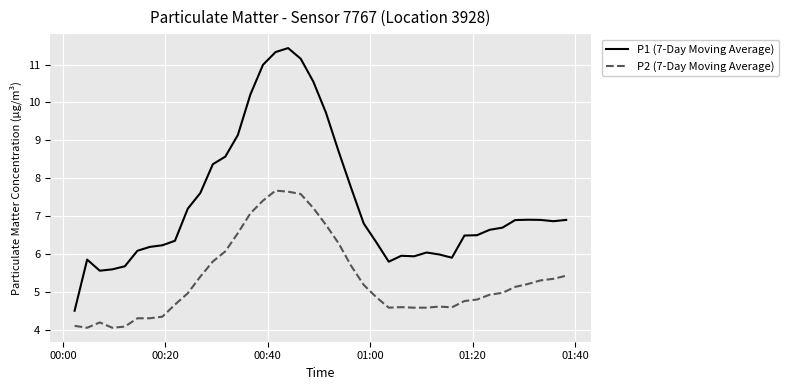

True or false: P1 (7-Day Moving Average) and P2 (7-Day Moving Average) cross at least once.

False